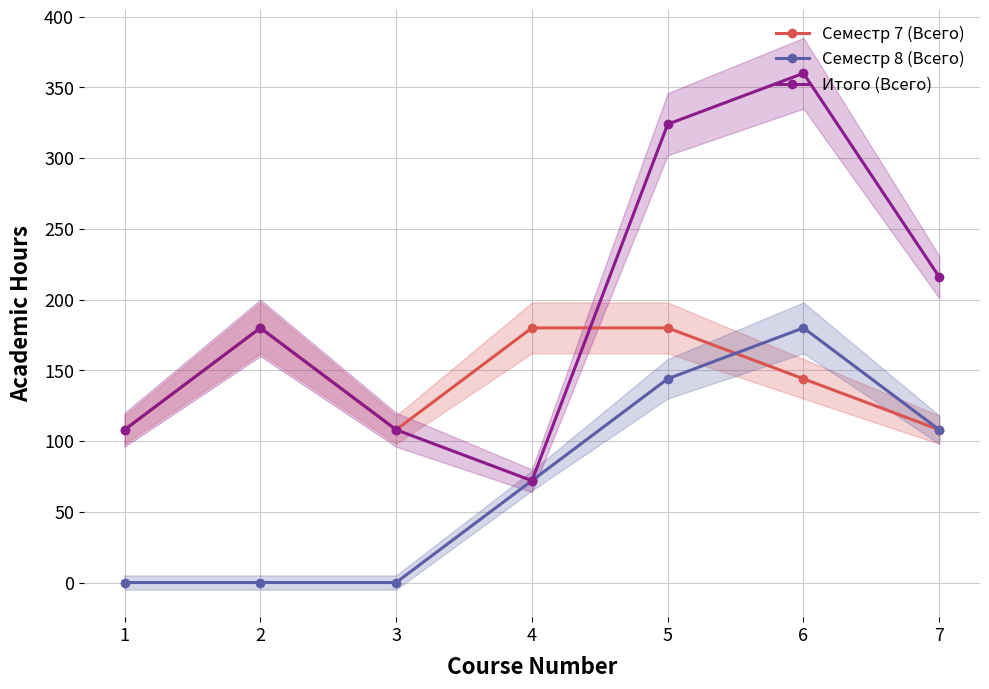

What is the value of the Семестр 7 (Всего) point at the 2nd from the left?

180